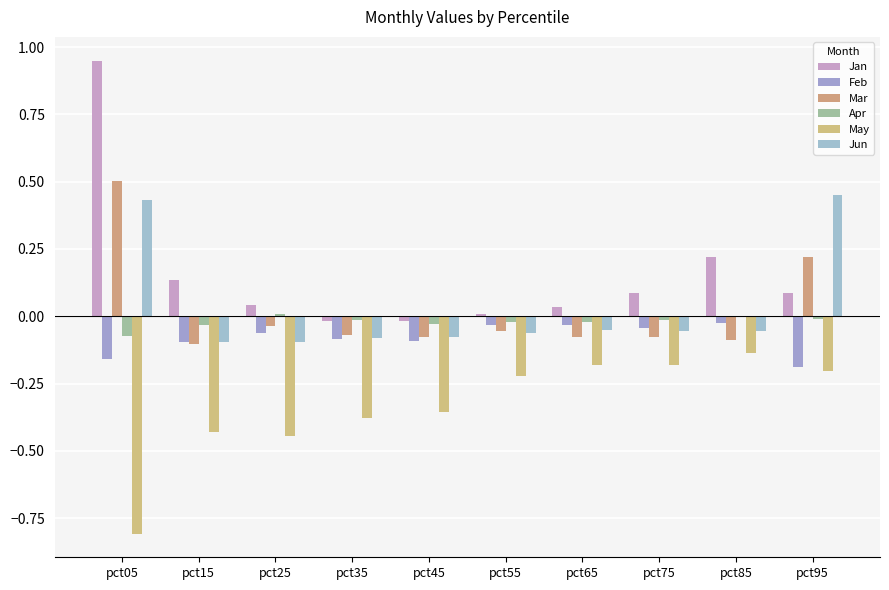

Reading left to right, what are all the values shown in this chart?

Jan: 0.9	0.1	0.0	-0.0	-0.0	0.0	0.0	0.1	0.2	0.1
Feb: -0.2	-0.1	-0.1	-0.1	-0.1	-0.0	-0.0	-0.0	-0.0	-0.2
Mar: 0.5	-0.1	-0.0	-0.1	-0.1	-0.1	-0.1	-0.1	-0.1	0.2
Apr: -0.1	-0.0	0.0	-0.0	-0.0	-0.0	-0.0	-0.0	-0.0	-0.0
May: -0.8	-0.4	-0.4	-0.4	-0.4	-0.2	-0.2	-0.2	-0.1	-0.2
Jun: 0.4	-0.1	-0.1	-0.1	-0.1	-0.1	-0.0	-0.1	-0.1	0.5